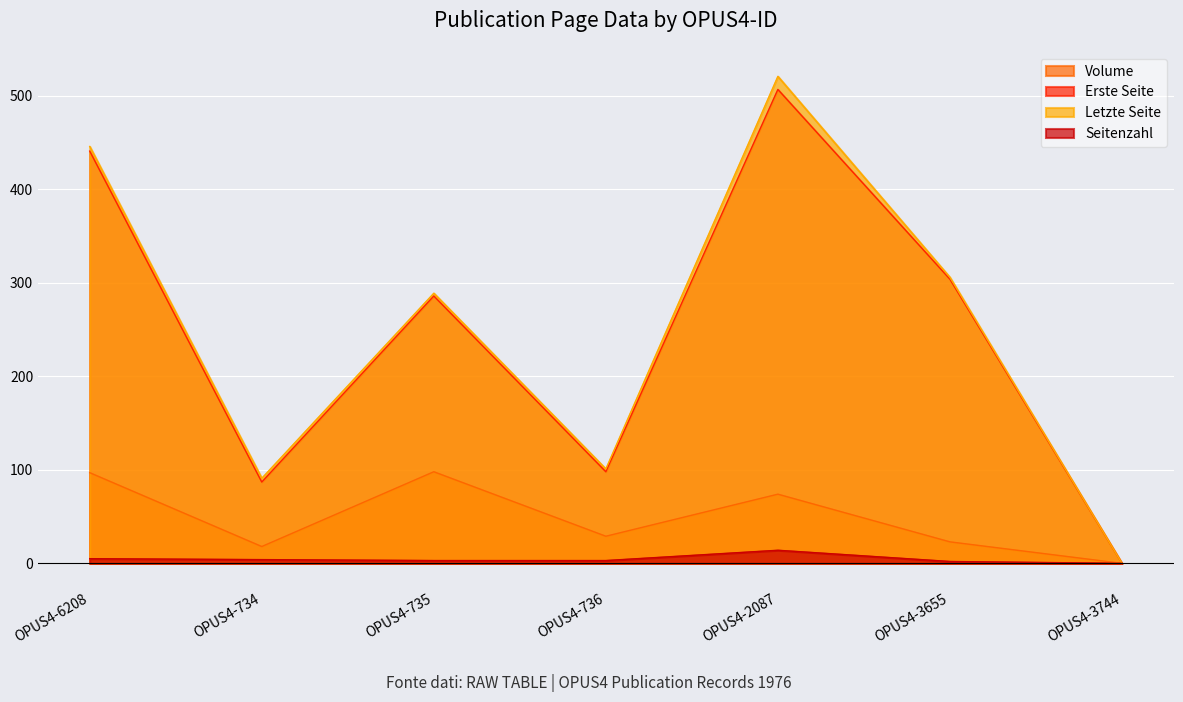

How many values in the Erste Seite series exceed 286?

3